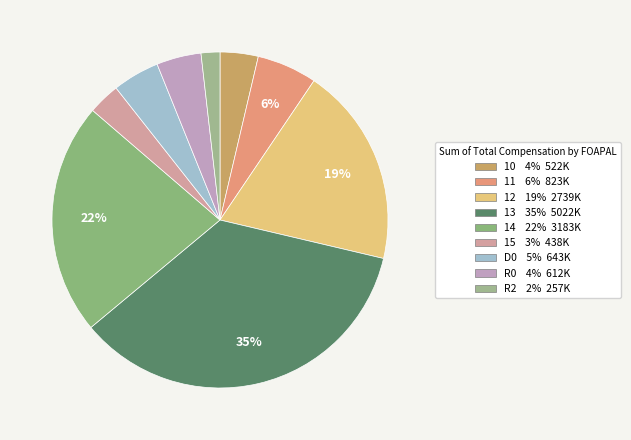

The 14 slice represents 22% of the pie. True or false?

True